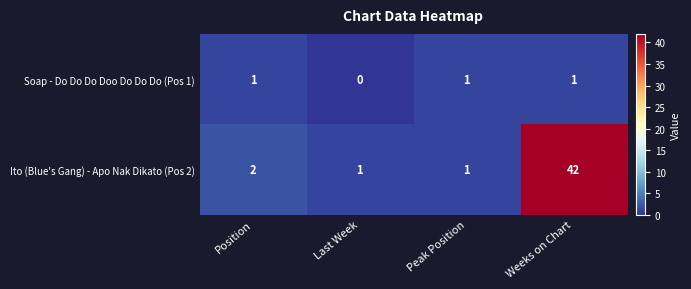

What is the greatest value displayed?

42